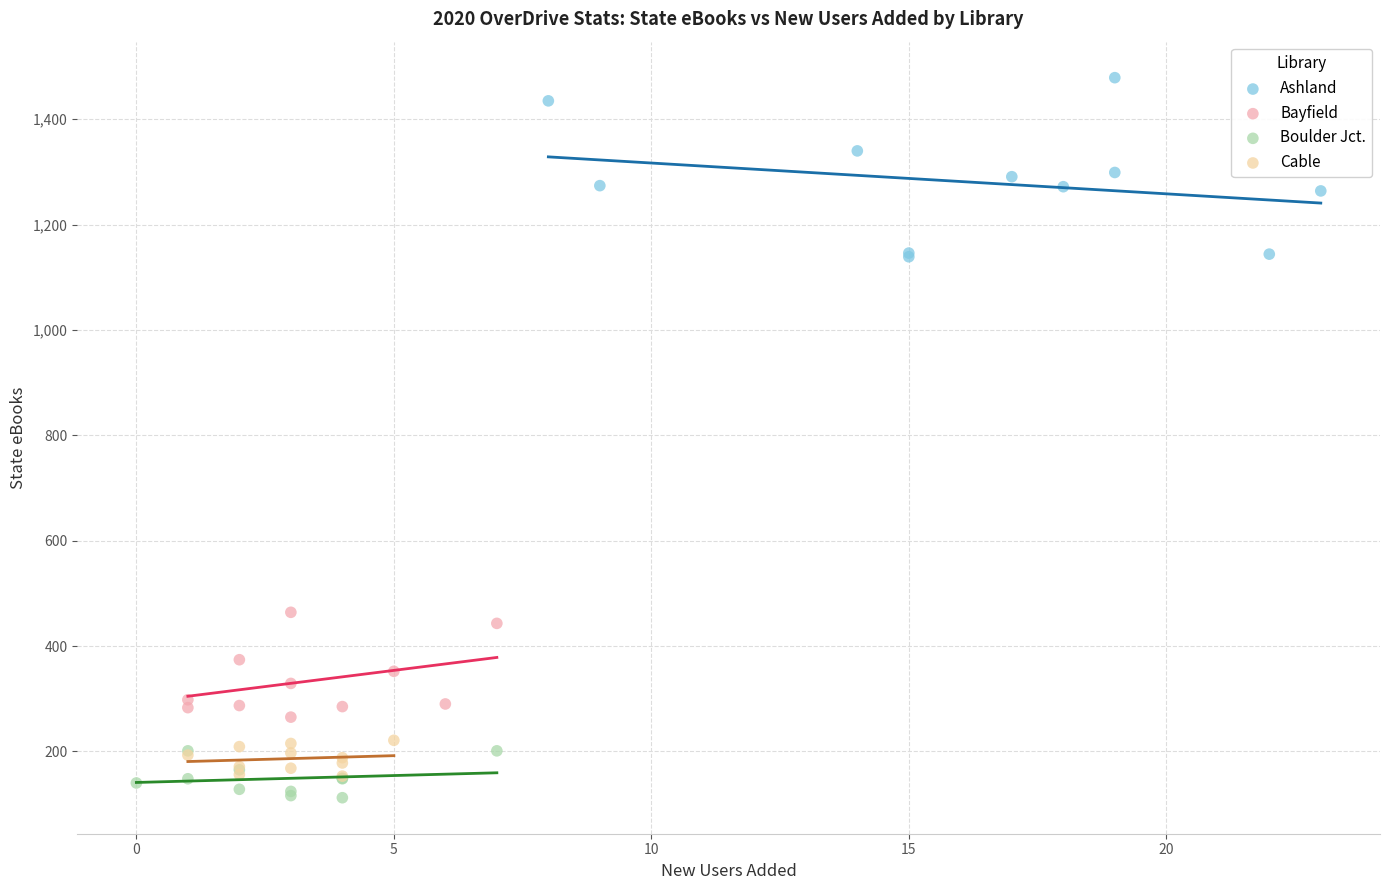

What are all the series names shown in the legend?

Ashland, Bayfield, Boulder Jct., Cable